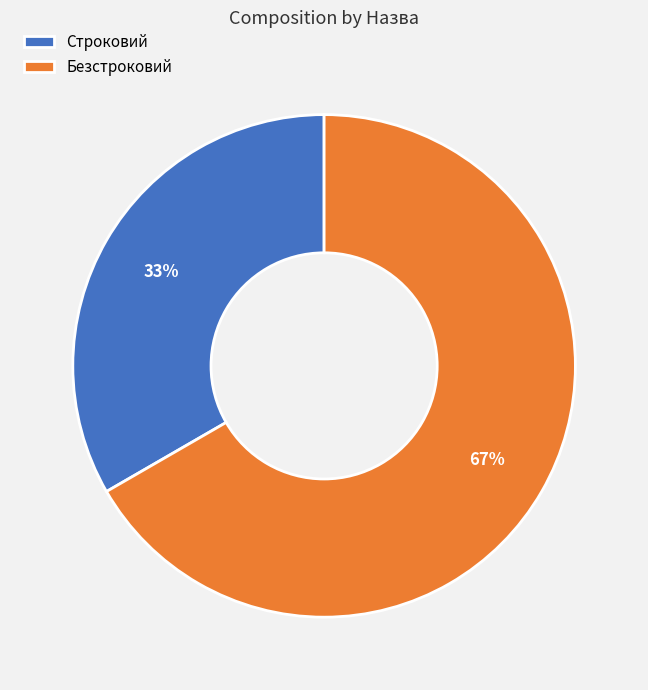

Combined, do Безстроковий and Строковий account for over 50%?

Yes